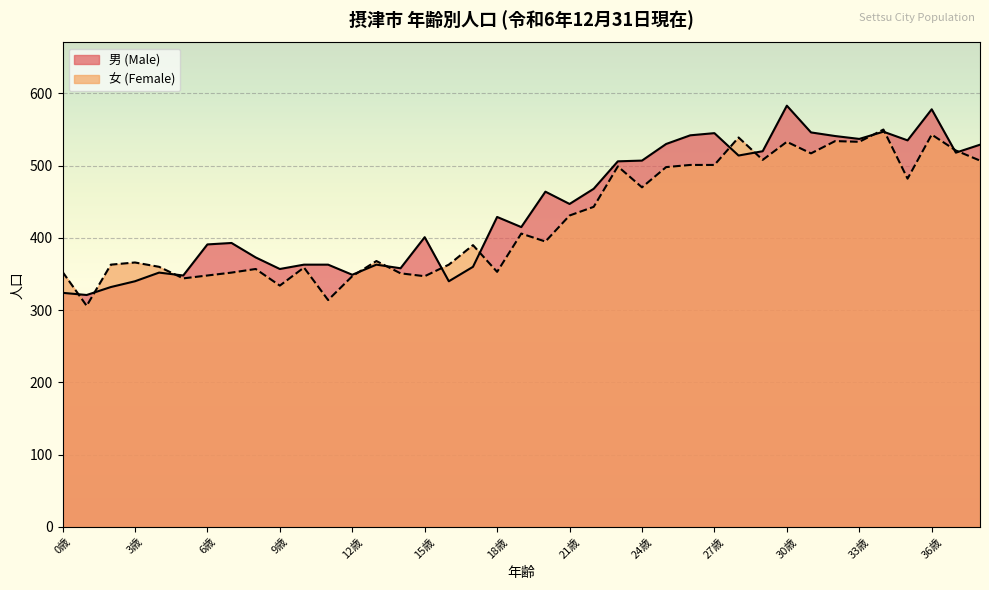

What is the label of the 3rd point from the right?

36歳